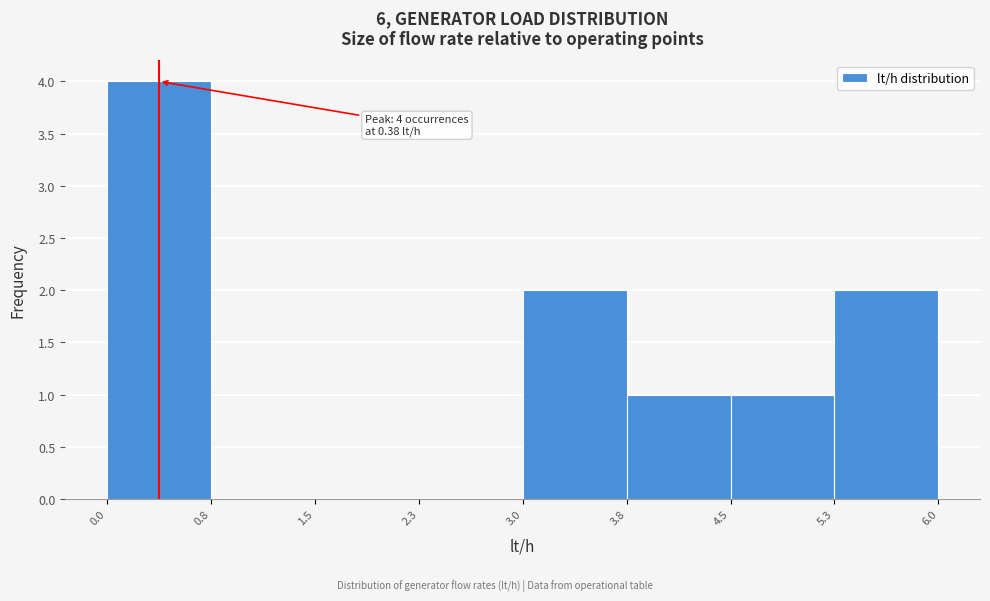

Over which range of the x-axis is the bar tallest?

0.0 to 0.8